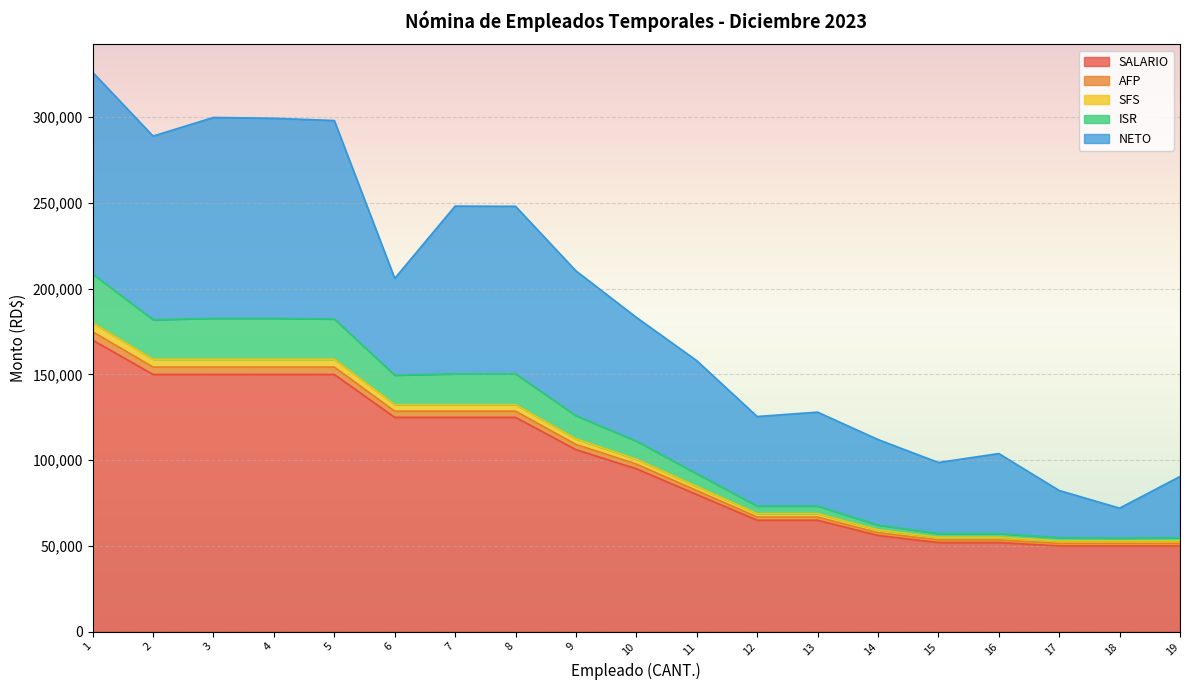

What is the highest value of the SALARIO series?

170000.0